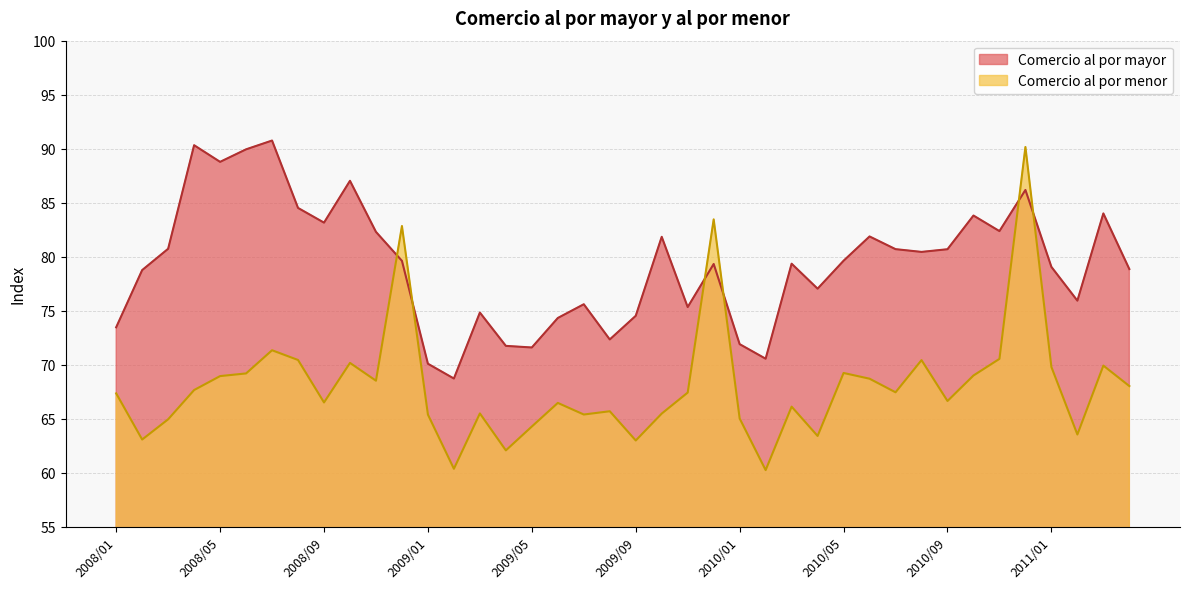

Which series has the widest spread of values?

Comercio al por menor